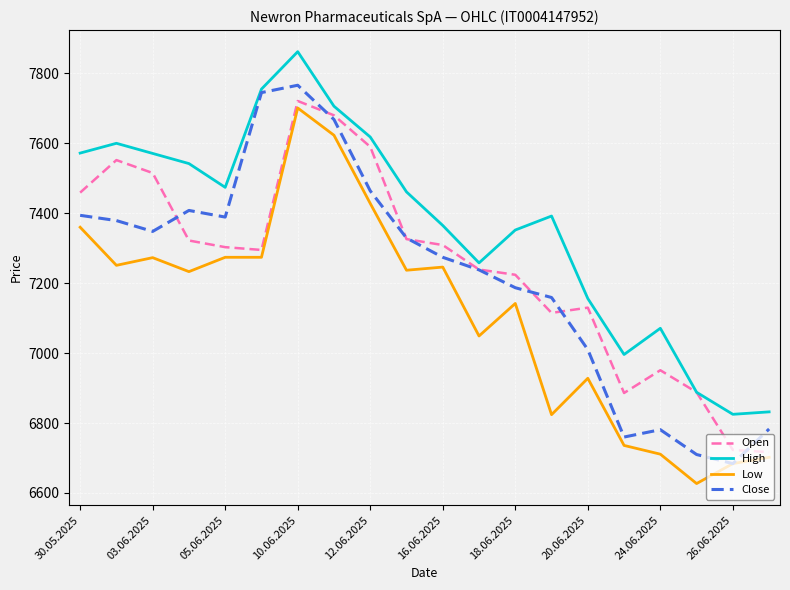

What is the minimum value shown in the chart?

6627